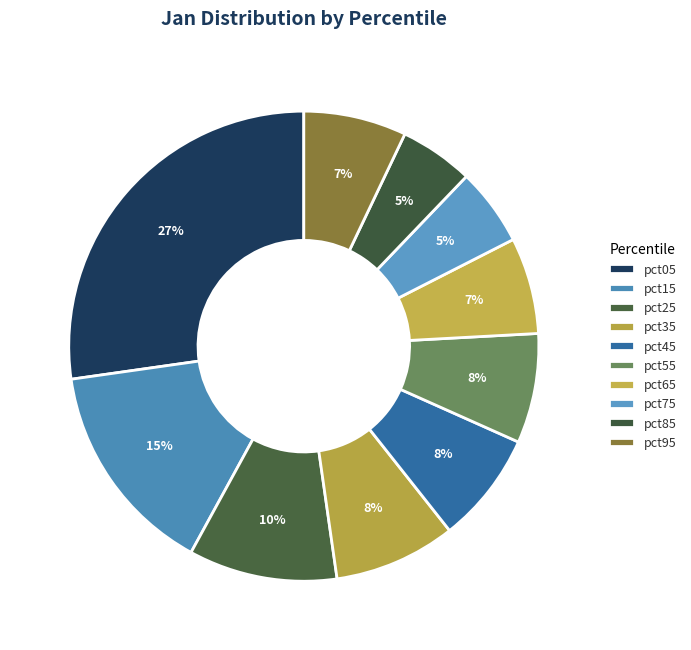

How many slices are in this pie chart?

10